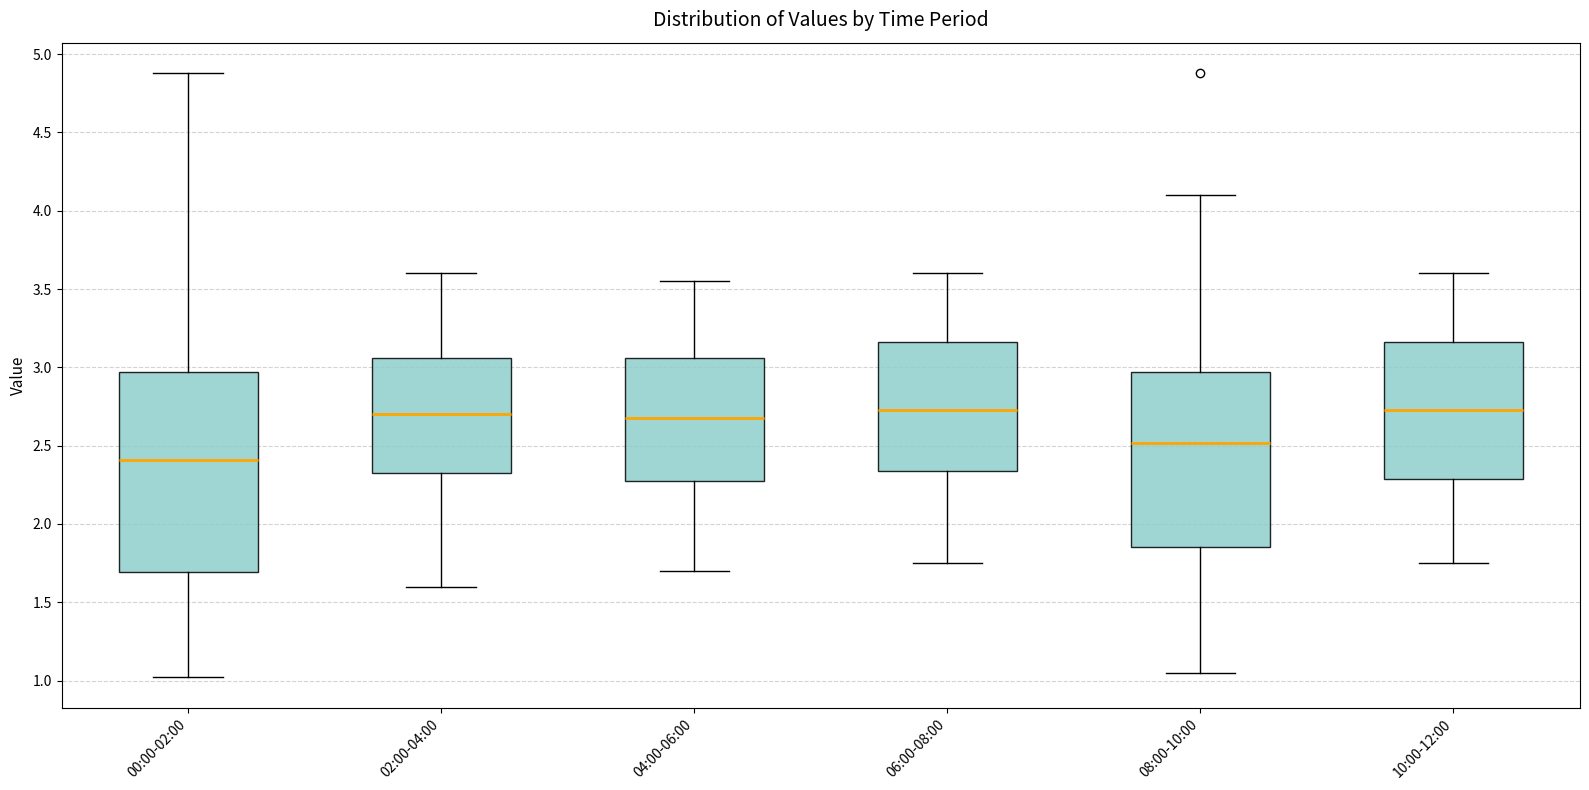

Reading left to right, read every box against the y-axis: the position of its median line, the range the box covers, and the ends of its whiskers. The values are not printed on the chart, so give them approximately, as read against the axis.

00:00-02:00: median 2.40, box 1.70 to 2.95, whiskers 1.00 to 4.90
02:00-04:00: median 2.70, box 2.35 to 3.05, whiskers 1.60 to 3.60
04:00-06:00: median 2.70, box 2.30 to 3.05, whiskers 1.70 to 3.55
06:00-08:00: median 2.75, box 2.35 to 3.15, whiskers 1.75 to 3.60
08:00-10:00: median 2.50, box 1.85 to 2.95, whiskers 1.05 to 4.10
10:00-12:00: median 2.75, box 2.30 to 3.15, whiskers 1.75 to 3.60